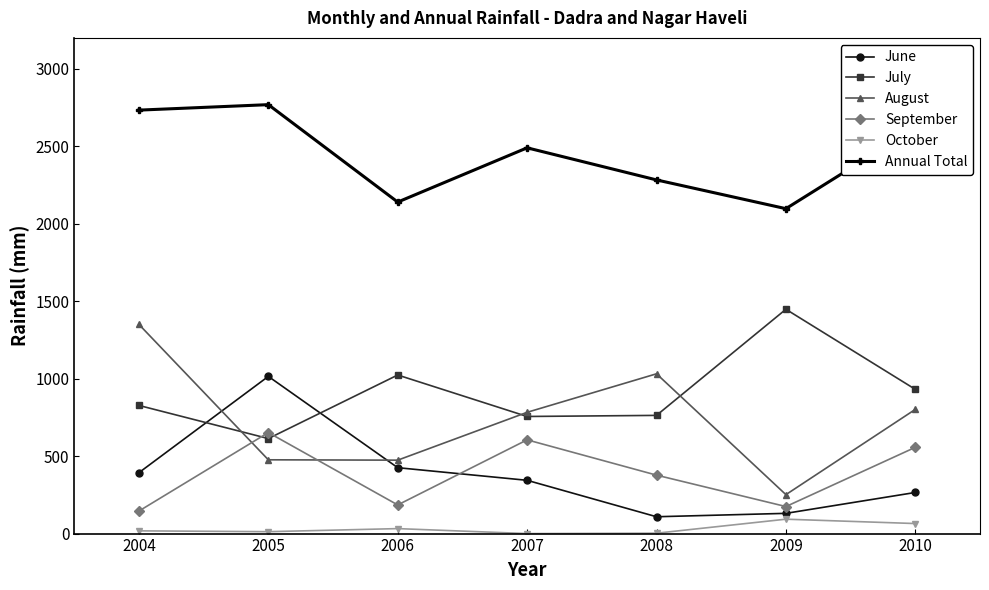

What is the sum of all Annual Total values?

17133.7